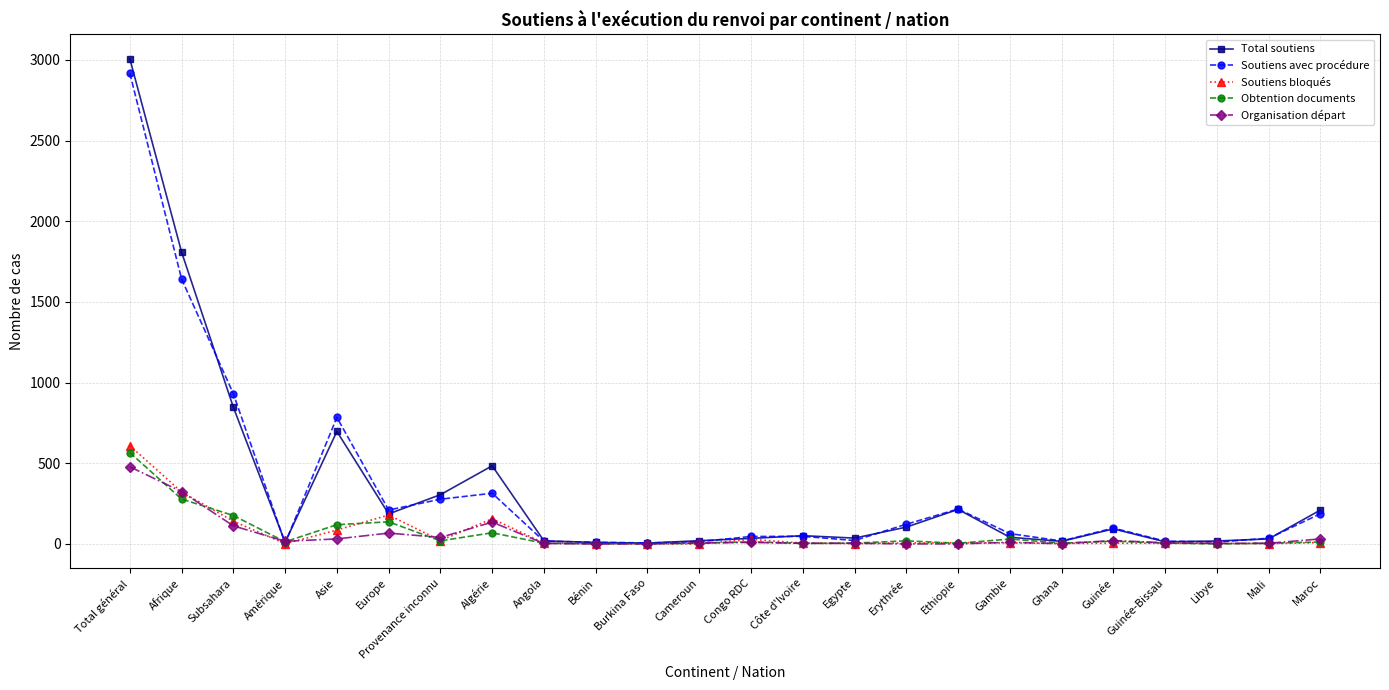

What is the difference between the highest and lowest values at Provenance inconnu?

286